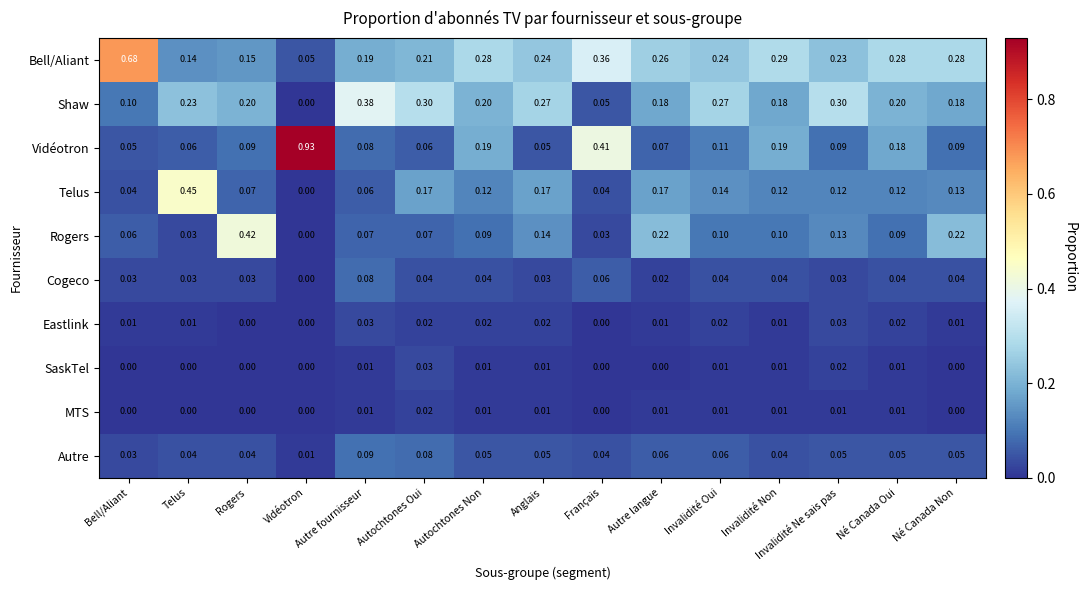

Which series has the widest spread of values?

Vidéotron